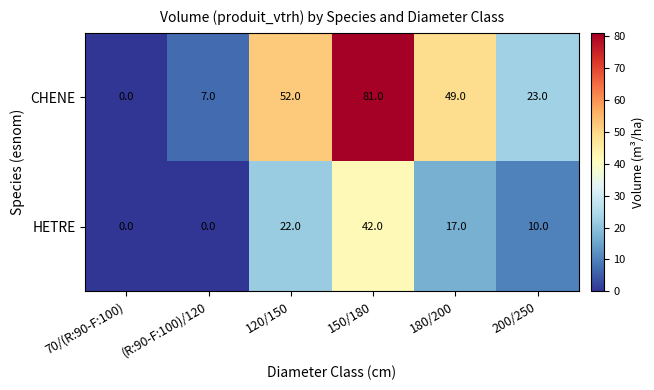

Which series has the largest total across all categories?

CHENE